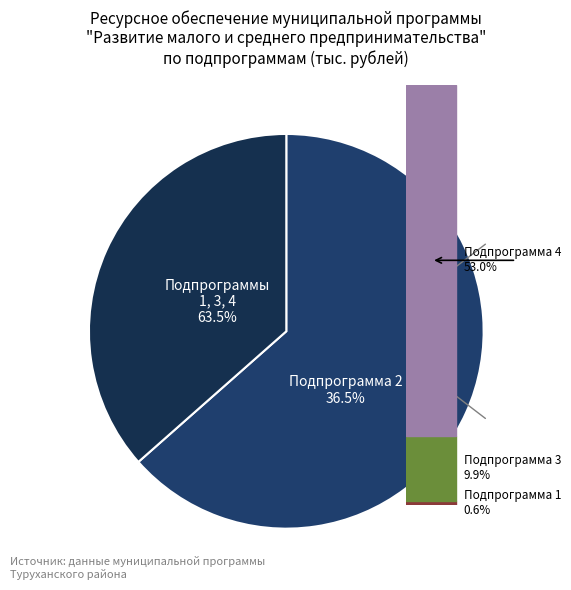

Rank the categories by value from lowest to highest.

Подпрограмма 1, Подпрограмма 3, Подпрограмма 2, Подпрограмма 4